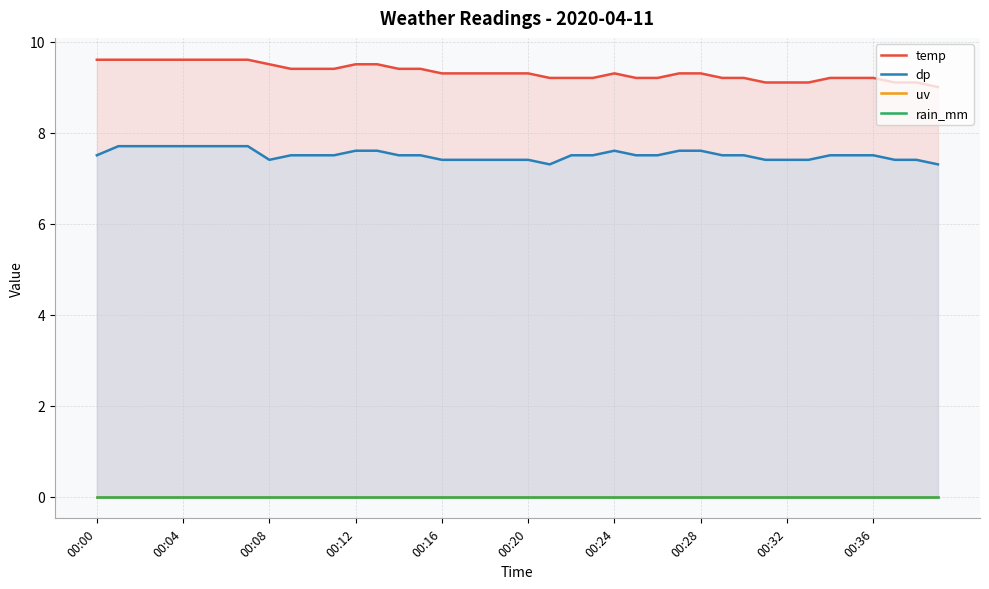

What position from the left is 35?

36